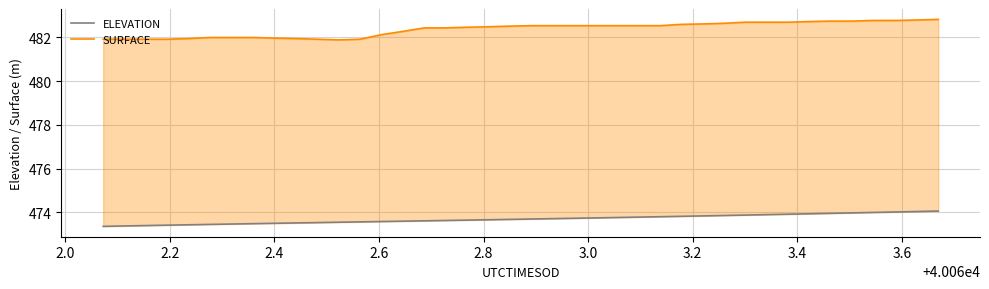

What is the value of the ELEVATION point at the 23rd from the left?

473.7